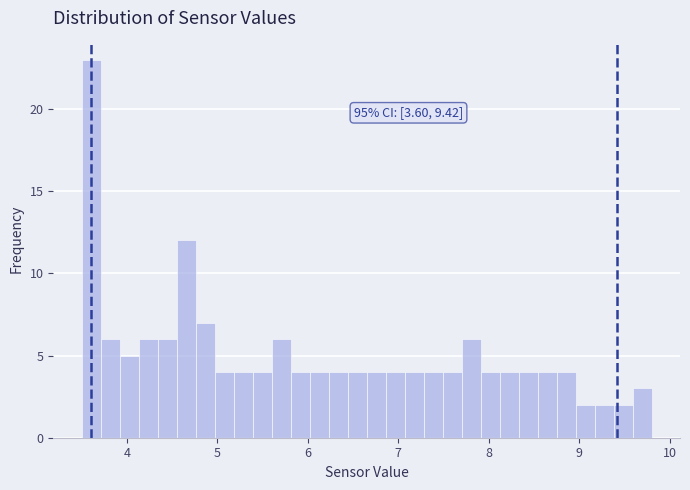

Around what value on the x-axis is the tallest bar? Give the approximate position of its centre, as read against the axis.

3.6